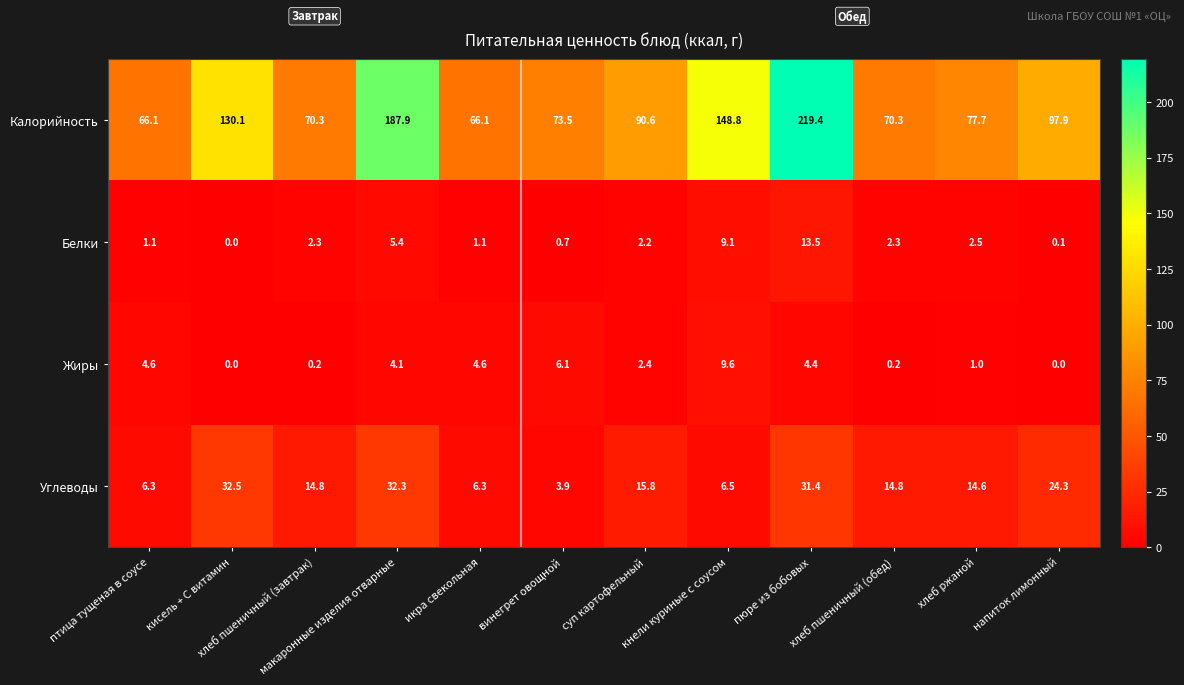

True or false: Углеводы has a value of 50.2 at макаронные изделия отварные.

False